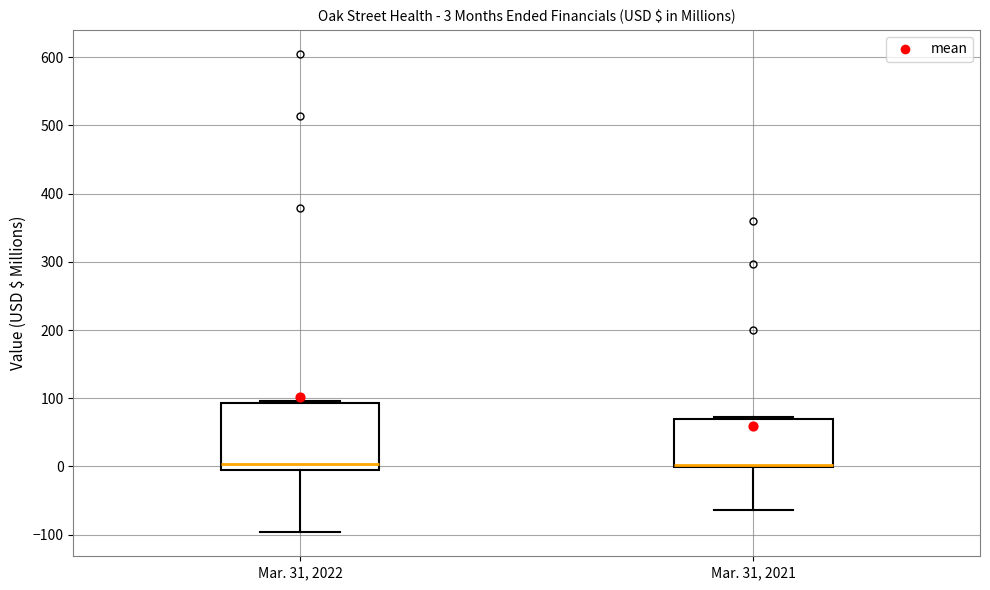

Comparing the boxes themselves (not the whiskers), which one is the tallest?

Mar. 31, 2022